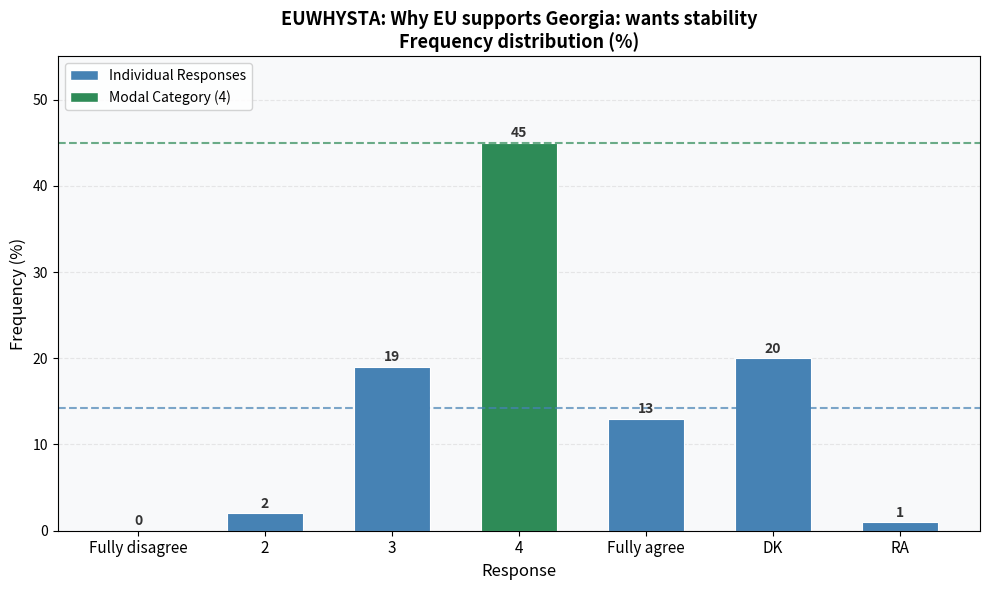

What is the sum of the values at Fully agree and RA?

14